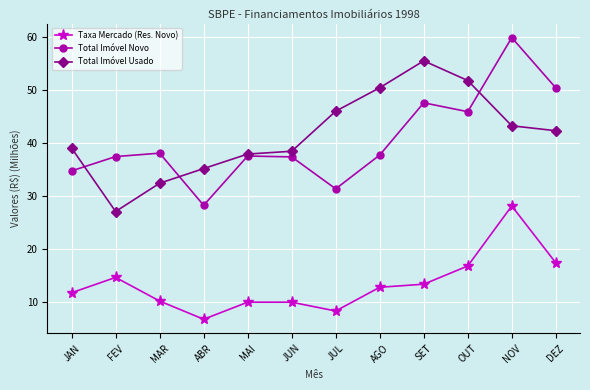

What is the label of the 12th point from the left?

DEZ